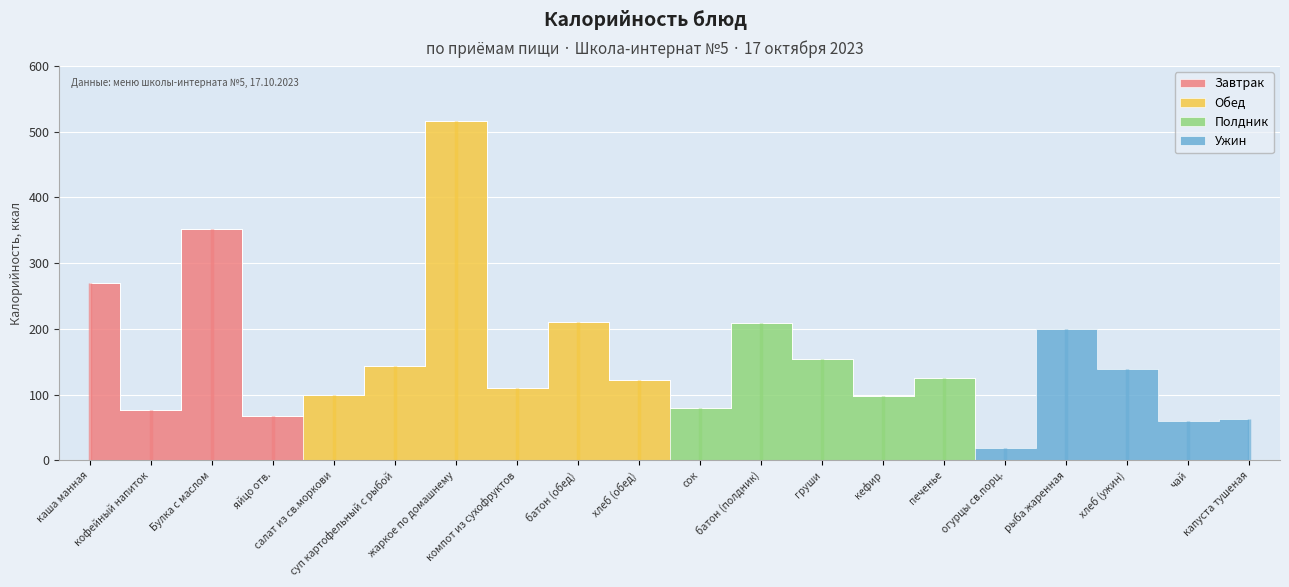

True or false: Завтрак and Ужин intersect in this chart.

False